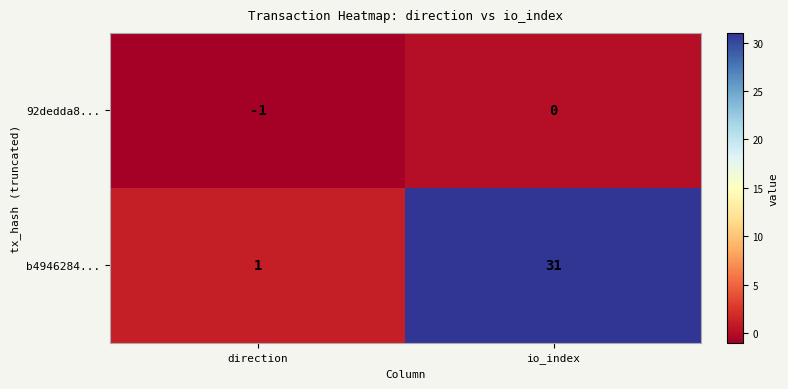

List the labels in order of b4946284... value, largest first.

io_index, direction